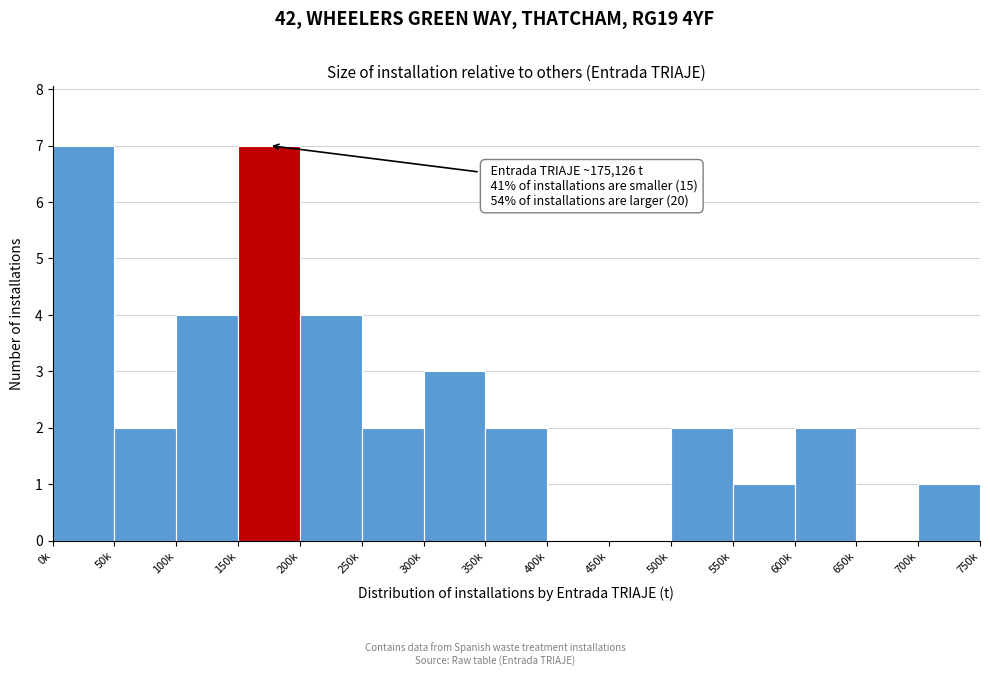

Reading left to right, list all the values displayed in this chart.

0k=7	50k=2	100k=4	150k=7	200k=4	250k=2	300k=3	350k=2	400k=0	450k=0	500k=2	550k=1	600k=2	650k=0	700k=1